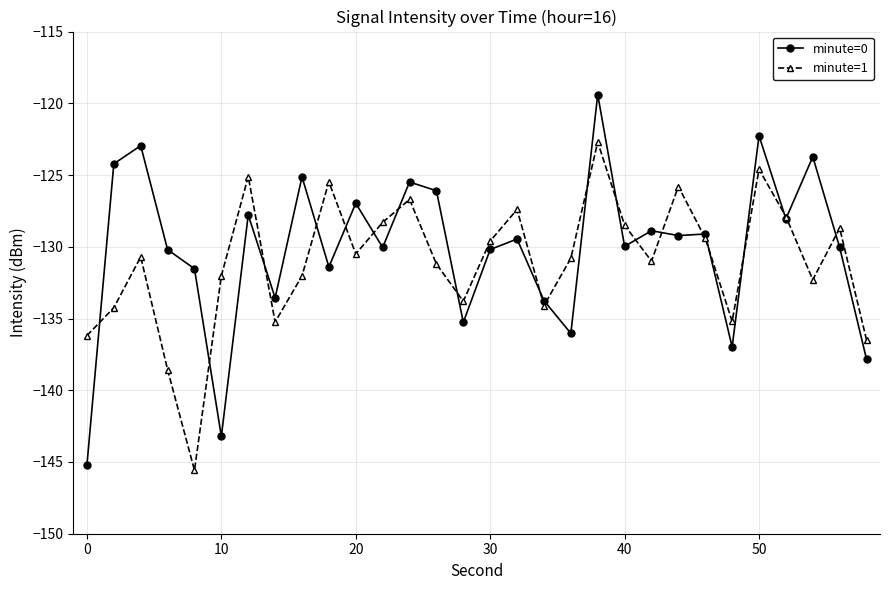

Which series has the largest range (max minus min)?

minute=0